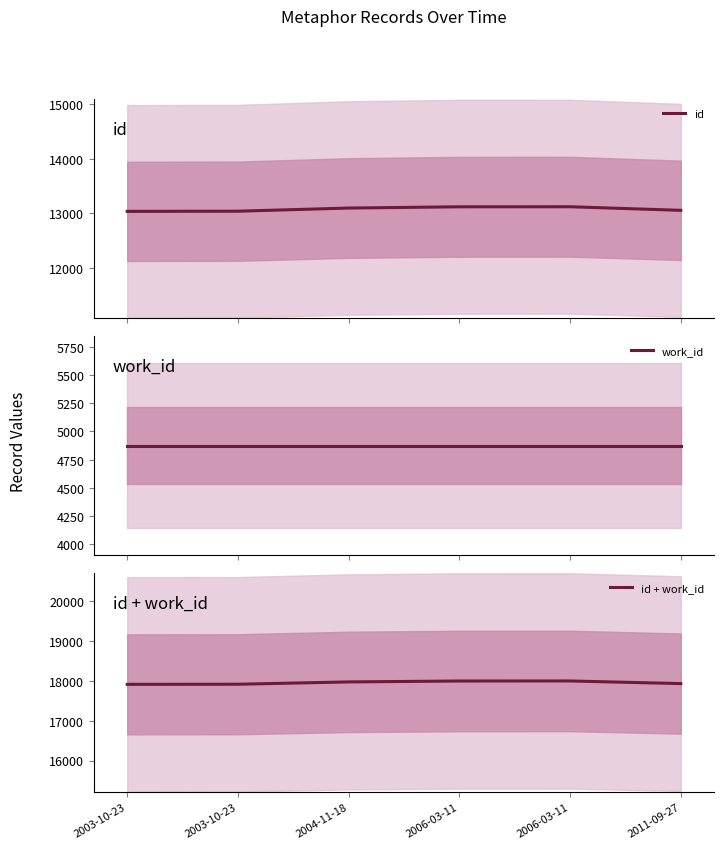

Is it true that id + work_id equals 5733 at 2003-10-23?

False